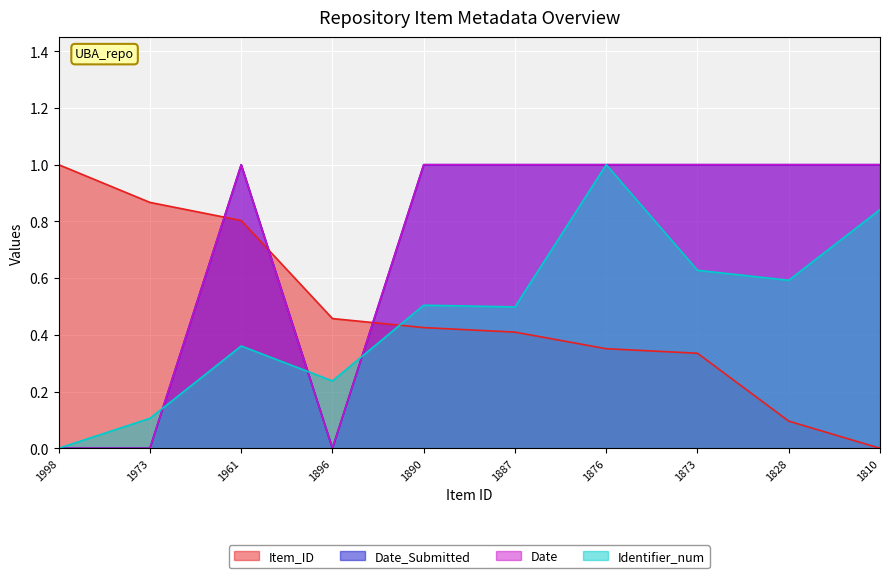

How many interior local peaks does the Date_Submitted series have?

1